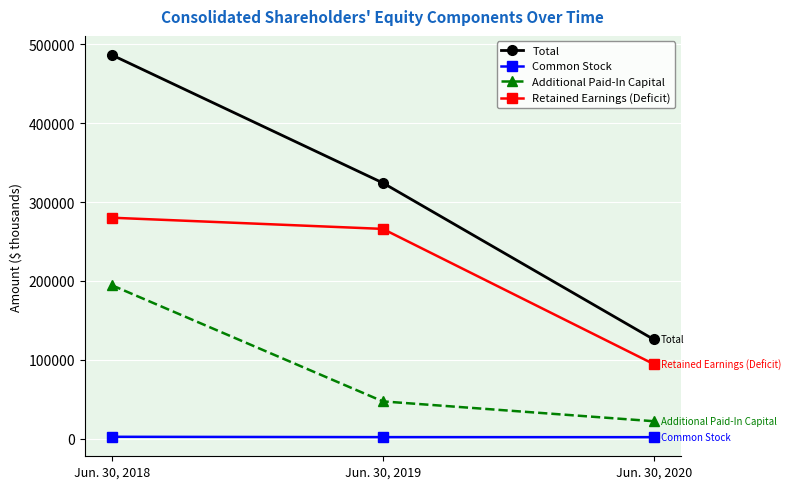

Is it true that Retained Earnings (Deficit) equals 427880 at Jun. 30, 2018?

False